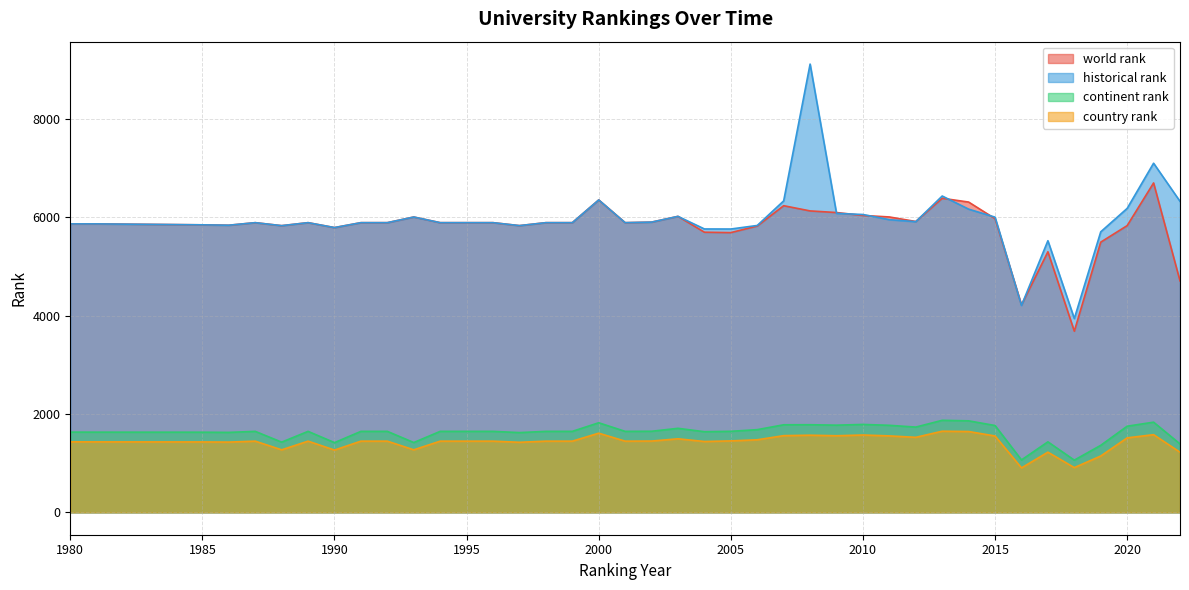

Is it true that country rank equals 1447 at 1996?

True